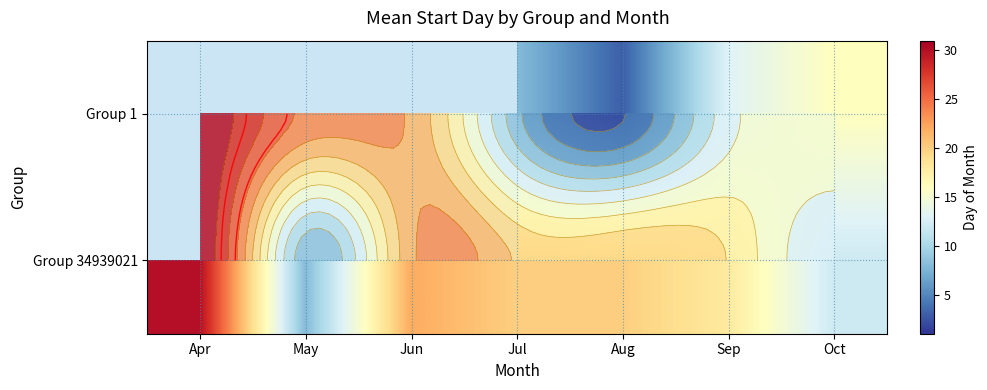

True or false: Group 34939021 has a value of 14.2 at Jun.

False